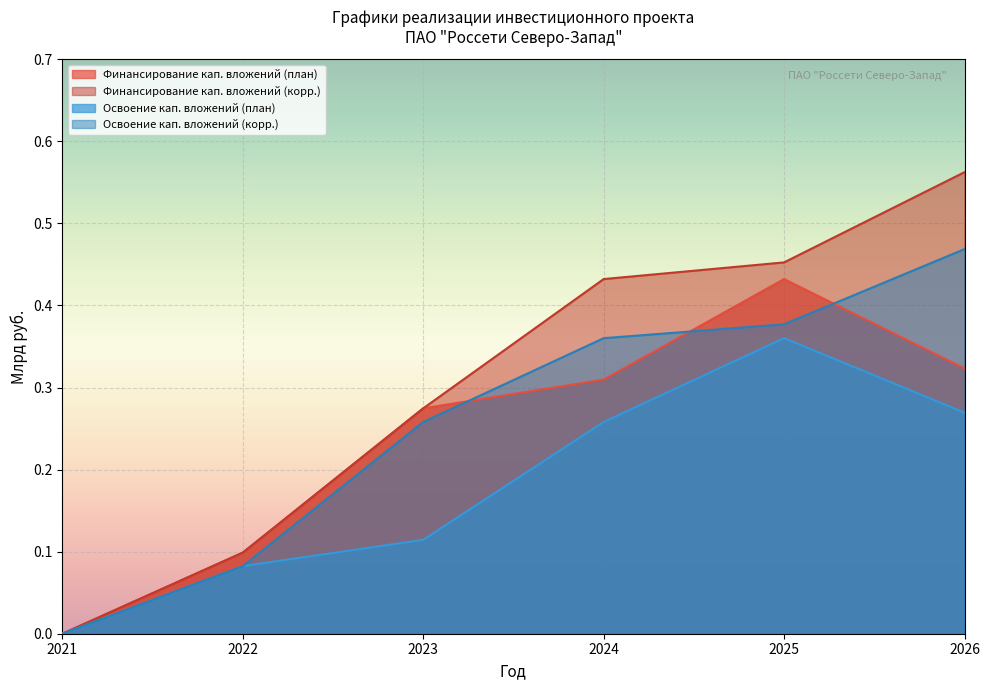

How many lines are shown in the chart?

4